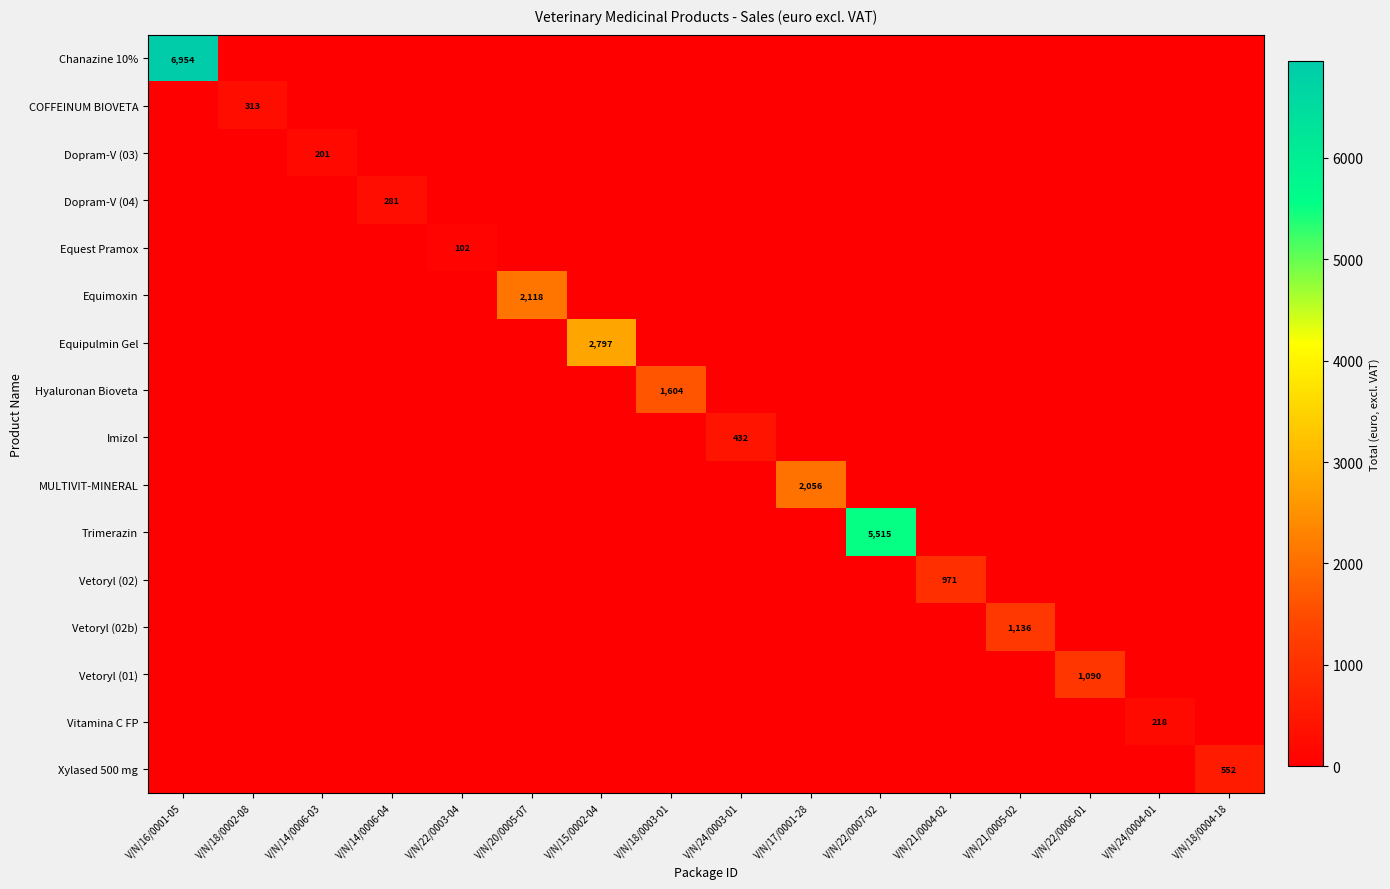

Is it true that Vetoryl (02b) equals 1136 at V/N/21/0005-02?

True